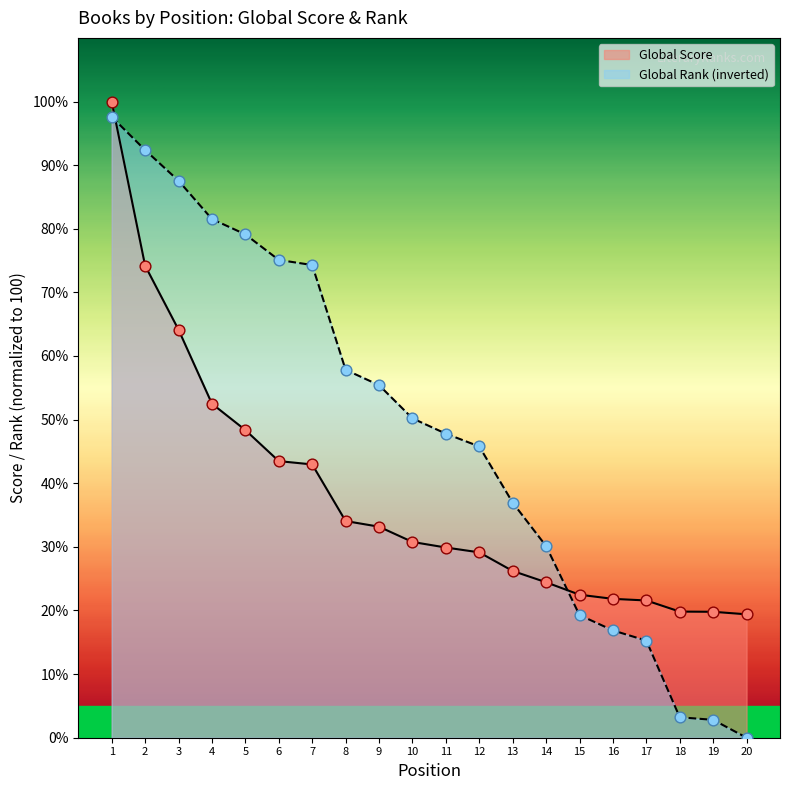

What is the total value across all series at 7?

117.3